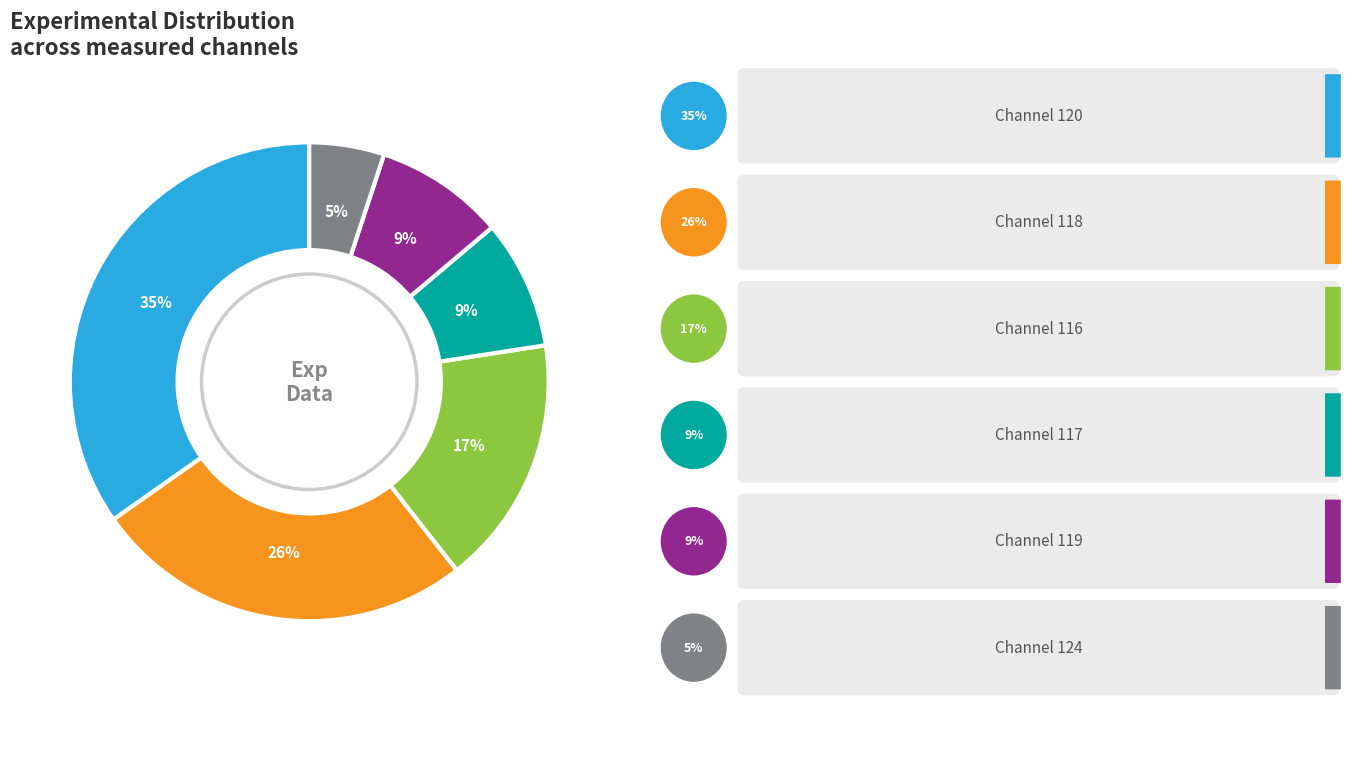

Is there any slice that represents more than half of the pie?

No